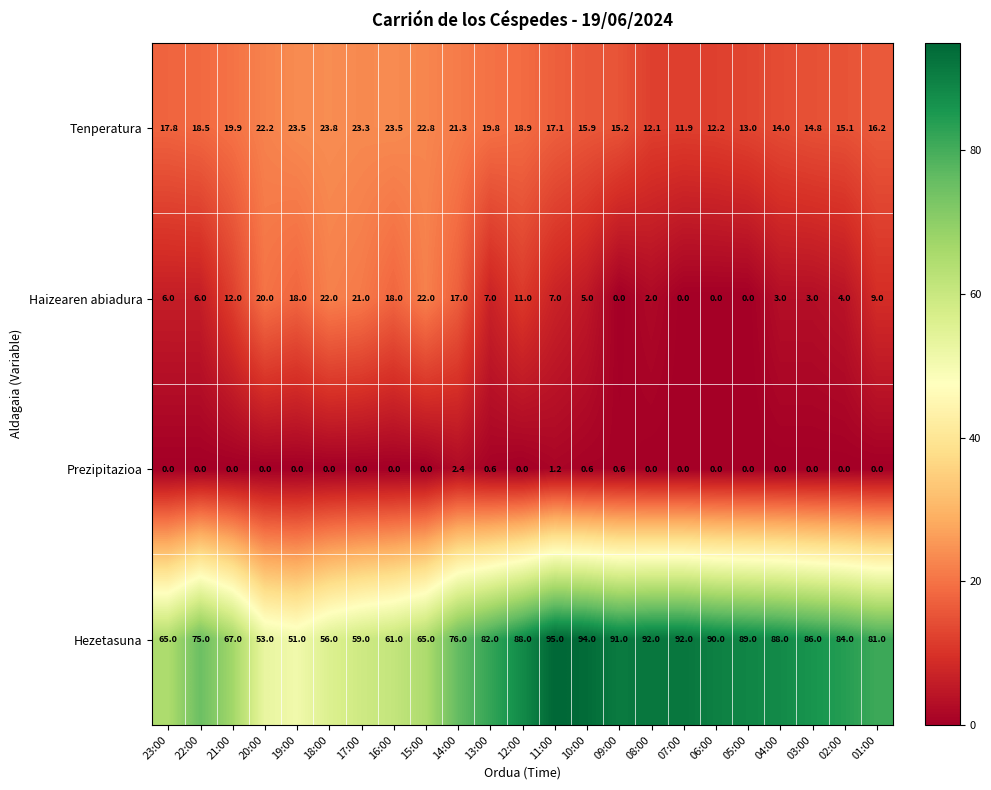

What is the highest value of the Prezipitazioa series?

2.4